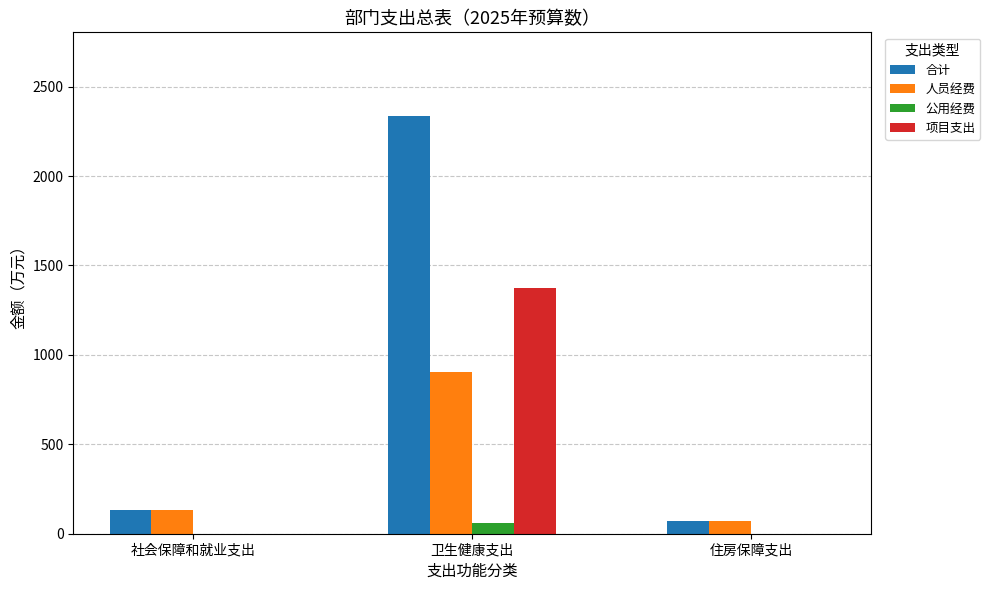

How many data points does each series have?

3